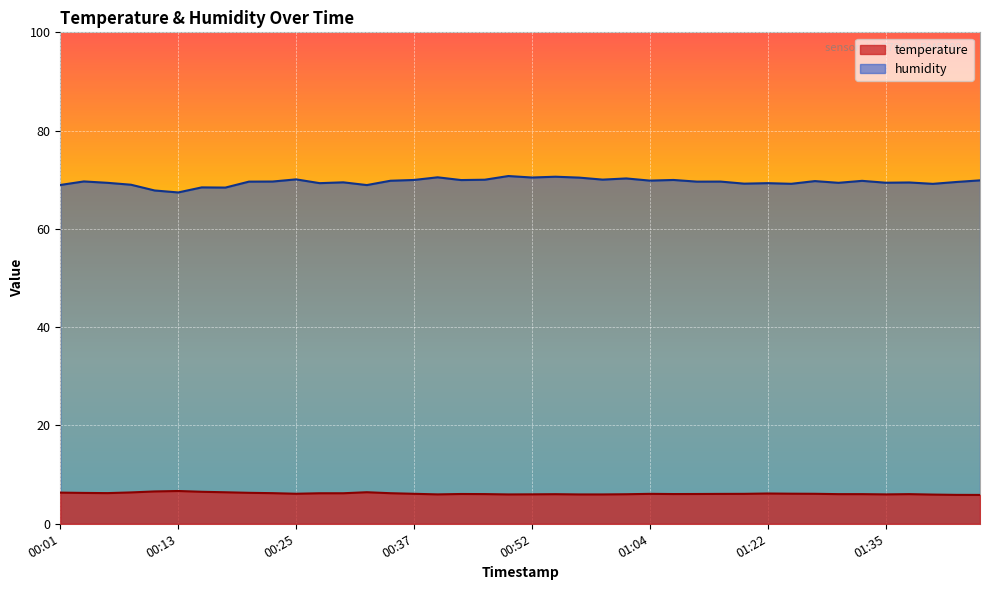

Reading left to right, list all the values displayed in this chart.

temperature: 00:01=6.3	00:03=6.3	00:06=6.2	00:08=6.4	00:11=6.6	00:13=6.7	00:15=6.5	00:18=6.4	00:20=6.3	00:23=6.2	00:25=6.1	00:28=6.2	00:30=6.2	00:32=6.4	00:35=6.2	00:37=6.1	00:40=6.0	00:42=6.1	00:47=6.0	00:50=6.0	00:52=6.0	00:55=6.0	00:57=6.0	01:00=6.0	01:02=6.0	01:04=6.1	01:07=6.0	01:09=6.1	01:12=6.1	01:14=6.1	01:22=6.2	01:25=6.1	01:27=6.1	01:30=6.0	01:32=6.0	01:35=6.0	01:37=6.0	01:40=5.9	01:42=5.9	01:44=5.9
humidity: 00:01=68.9	00:03=69.7	00:06=69.4	00:08=69.0	00:11=67.8	00:13=67.4	00:15=68.5	00:18=68.4	00:20=69.6	00:23=69.6	00:25=70.1	00:28=69.3	00:30=69.5	00:32=68.9	00:35=69.8	00:37=70.0	00:40=70.5	00:42=69.9	00:47=70.0	00:50=70.8	00:52=70.5	00:55=70.6	00:57=70.4	01:00=70.0	01:02=70.3	01:04=69.8	01:07=70.0	01:09=69.6	01:12=69.6	01:14=69.2	01:22=69.3	01:25=69.2	01:27=69.7	01:30=69.4	01:32=69.8	01:35=69.4	01:37=69.5	01:40=69.2	01:42=69.5	01:44=69.9